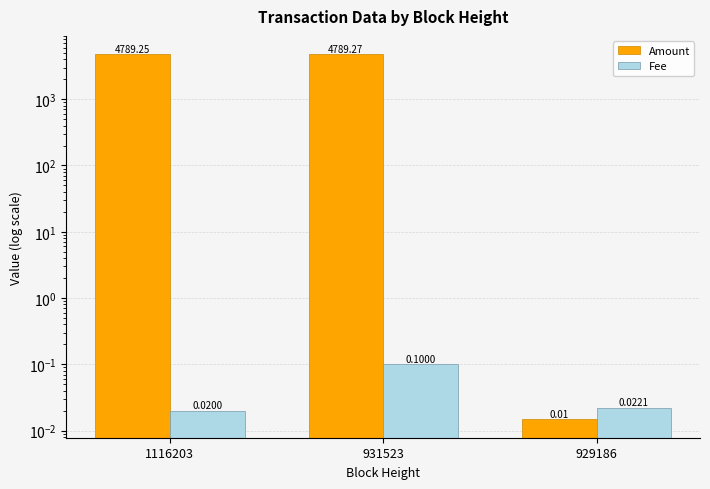

List the series in order of their overall mean, highest first.

Amount, Fee